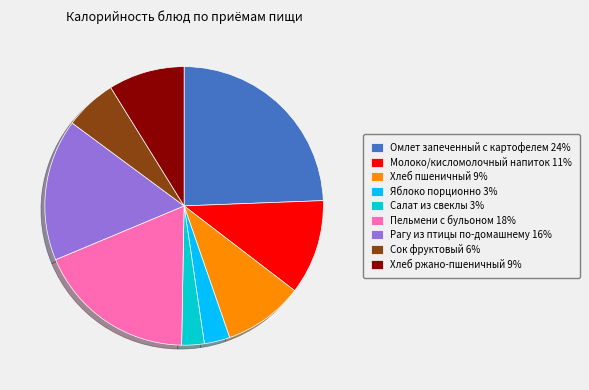

Is it true that Хлеб ржано-пшеничный 9% is 1% of the pie?

False